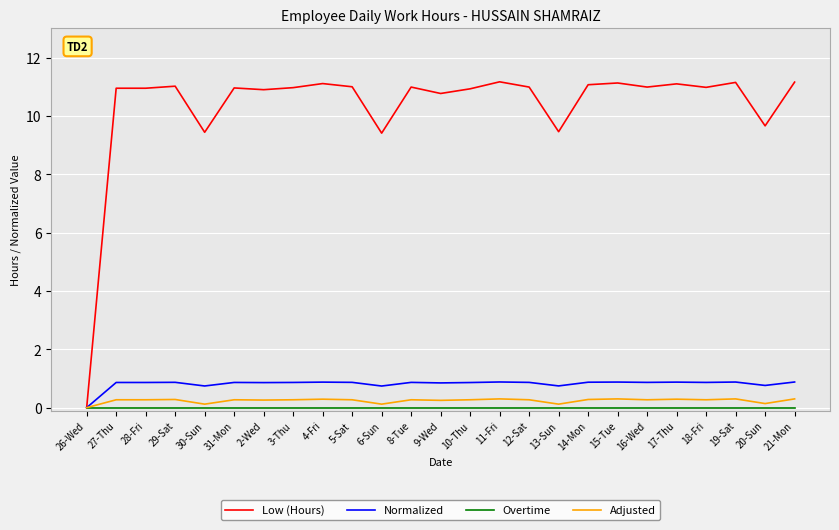

At how many categories does at least one series exceed 1?

24